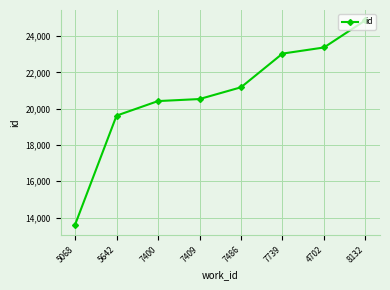

List the labels in order of value, largest first.

8132, 4702, 7739, 7486, 7409, 7400, 5642, 5068